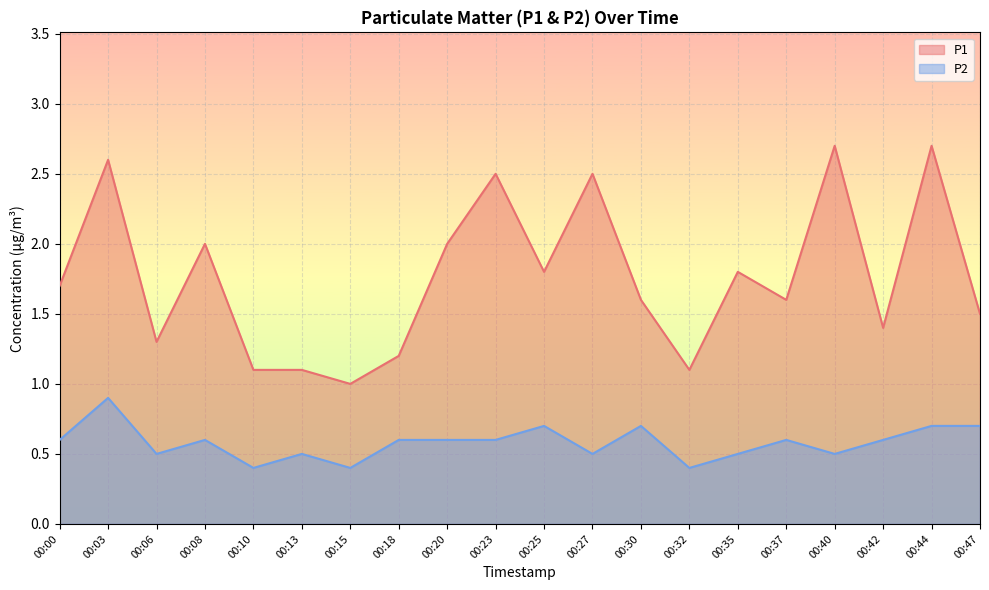

What value does the P2 series have at 00:35?

0.5